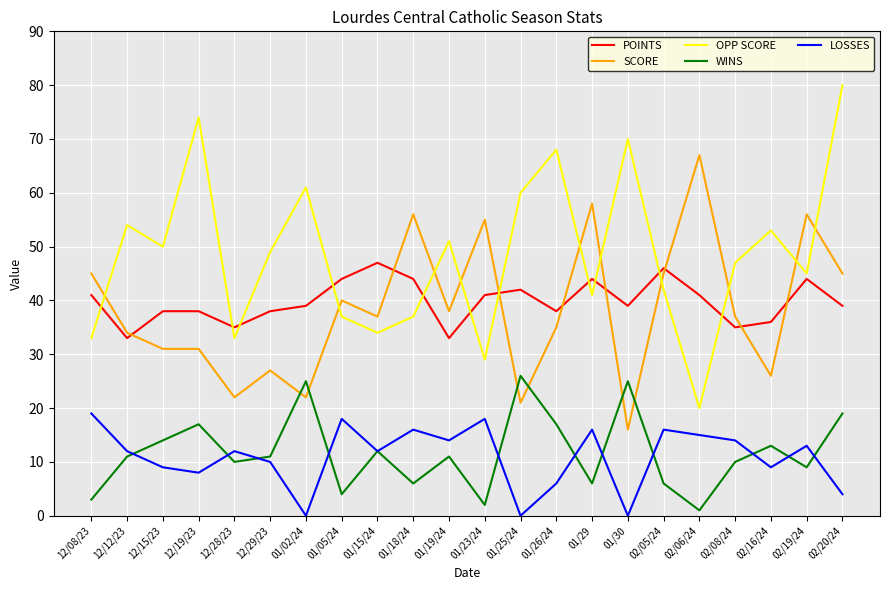

True or false: WINS has more than 0 points higher than both neighbors.

True